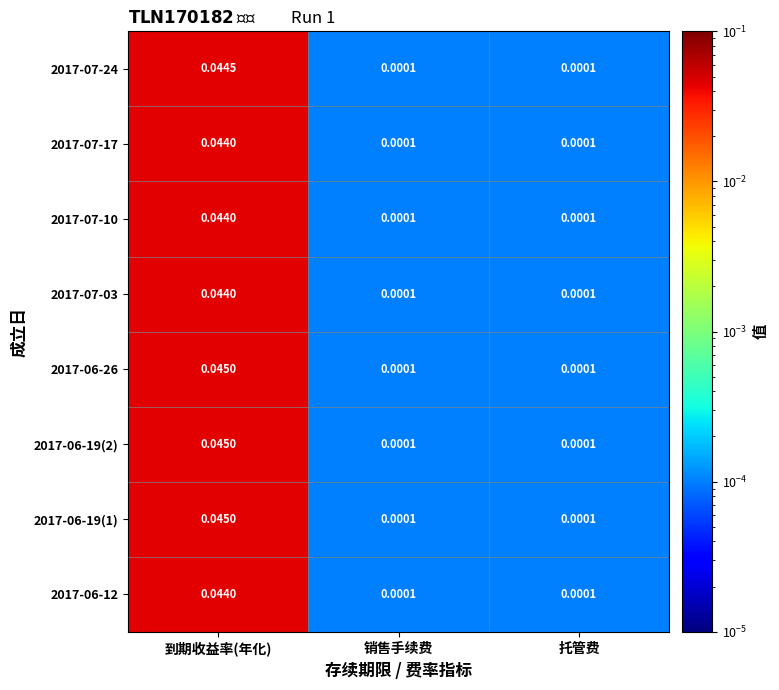

At which category is the sum across all series the highest?

到期收益率(年化)